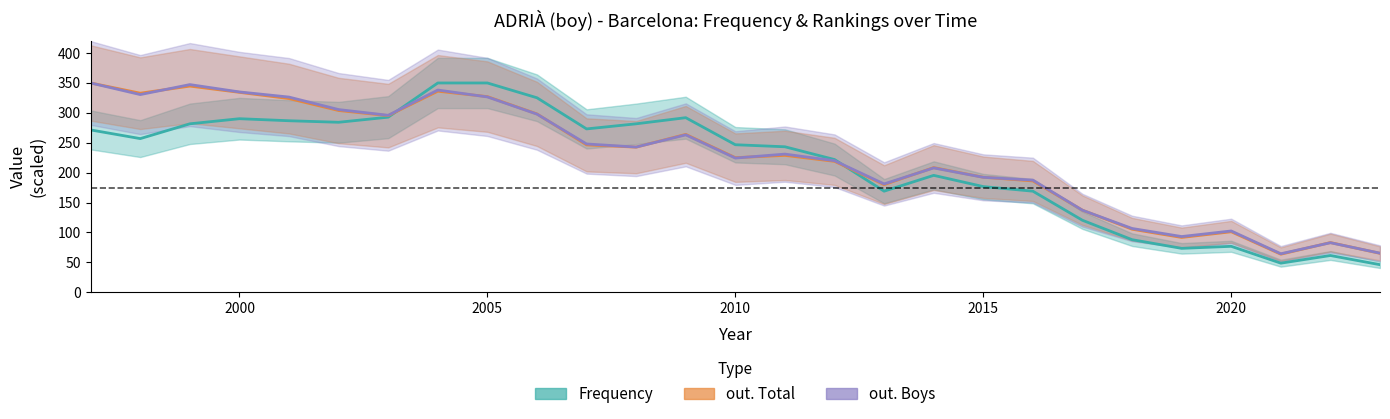

Does the chart display data point markers on the line(s)?

No